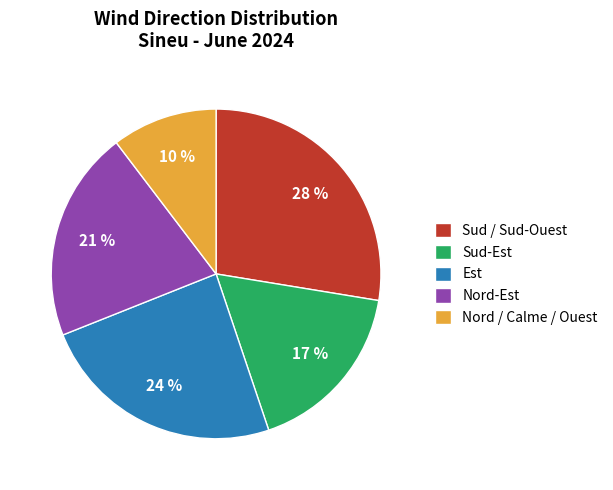

Is the sum of Est and Nord / Calme / Ouest greater than half?

No